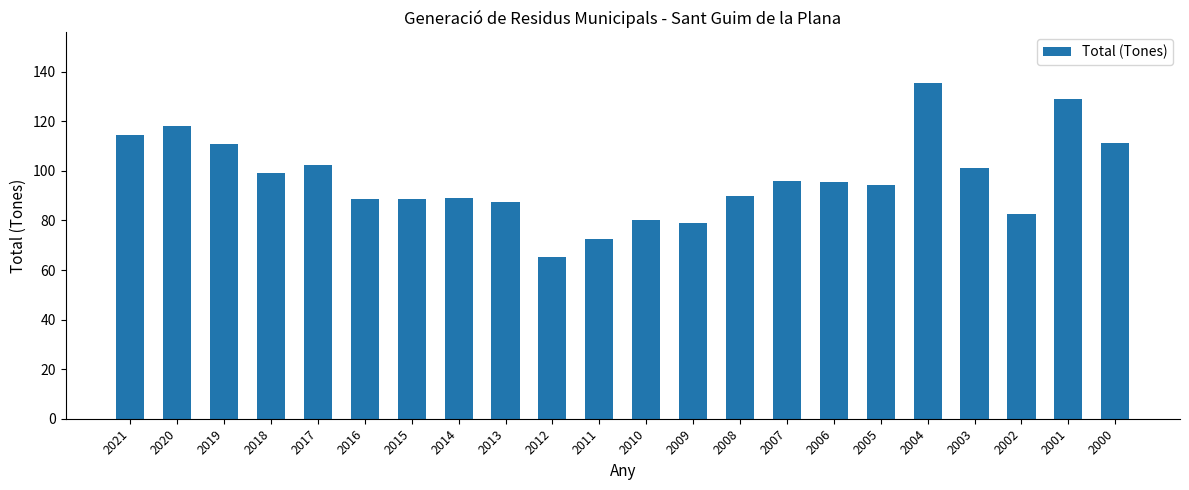

What value does the data have at 2013?

87.4